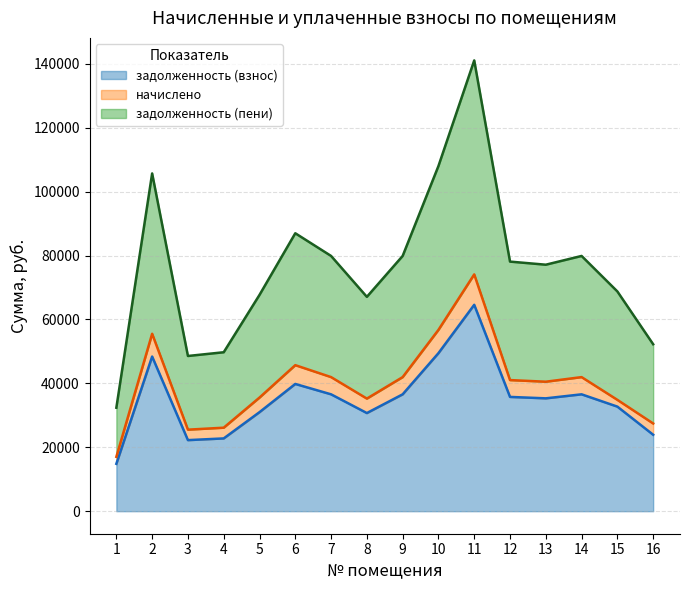

What is the minimum value for задолженность (взнос)?

14822.6